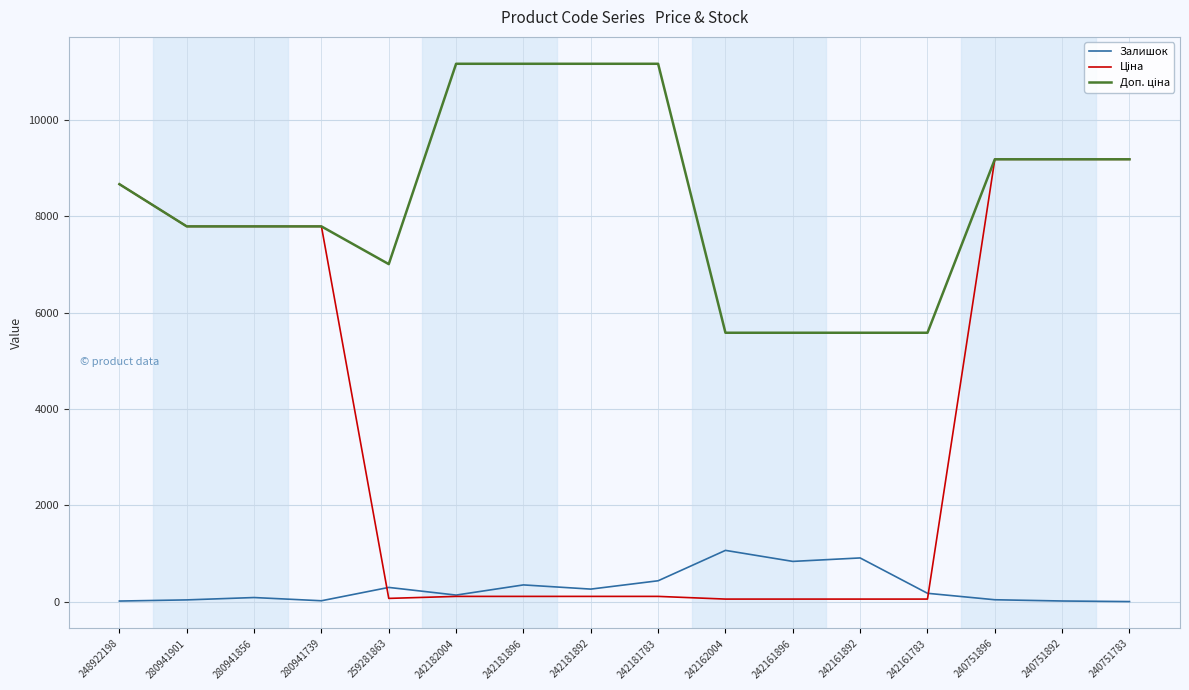

What is the greatest value displayed?

11169.0